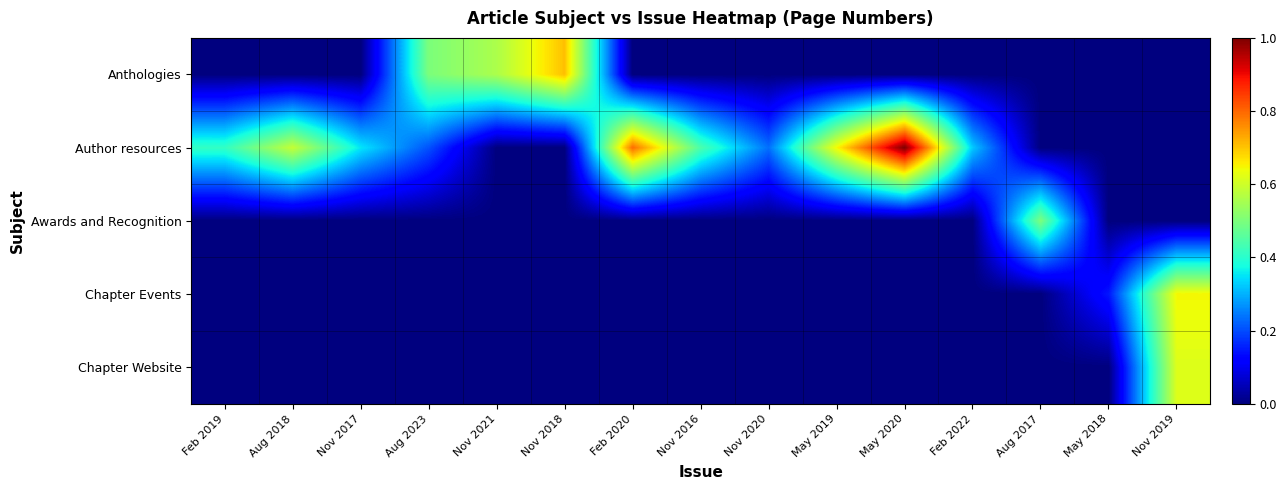

At which category is the sum across all series the highest?

Nov 2019